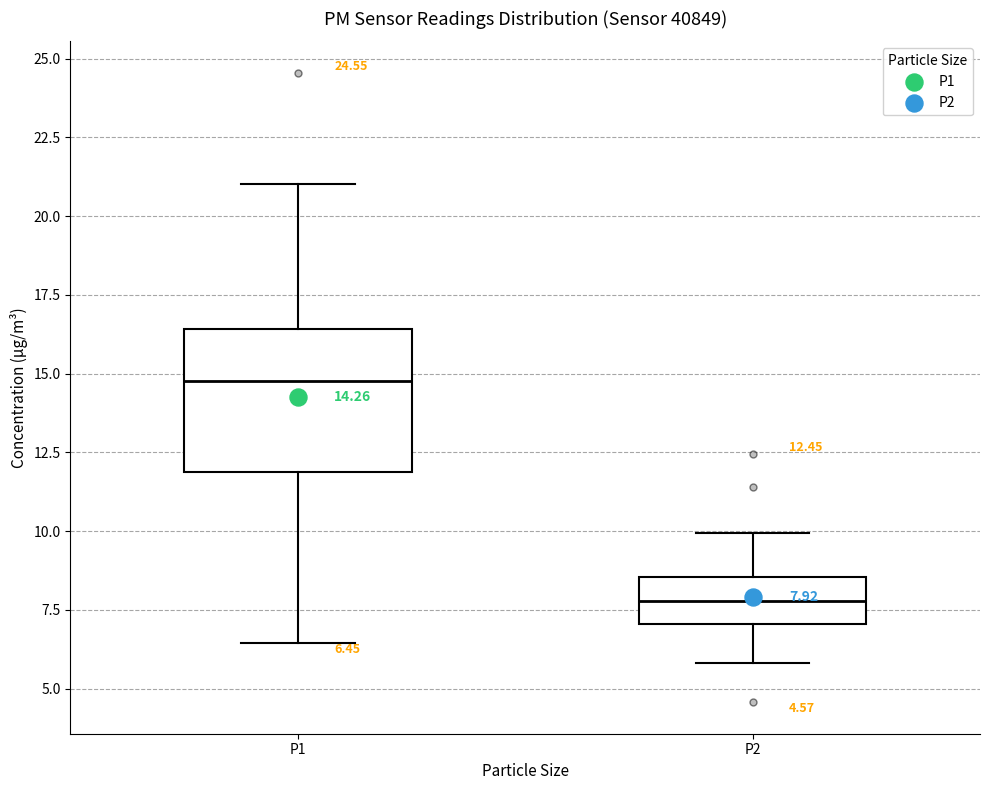

Which box's median line is the highest?

P1